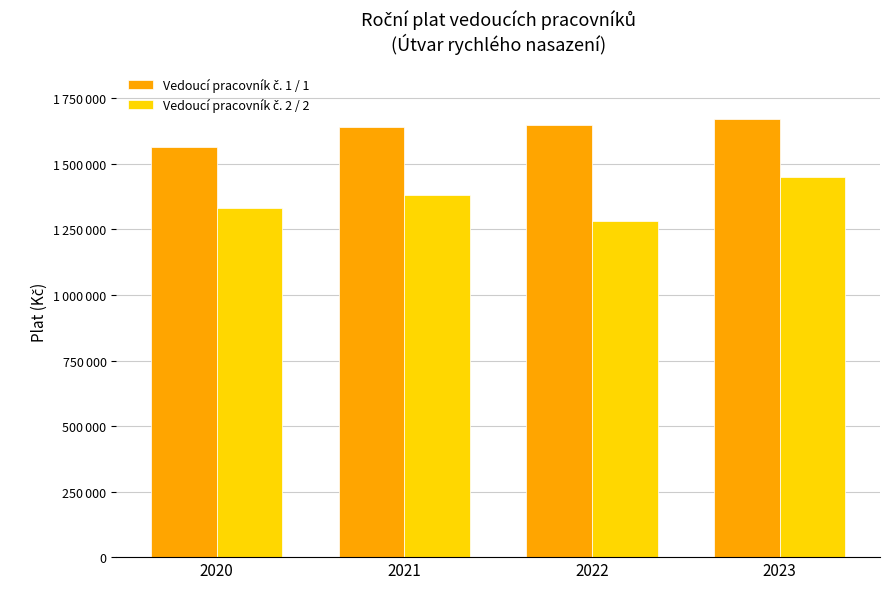

At which category does the chart reach its minimum across all series?

2022